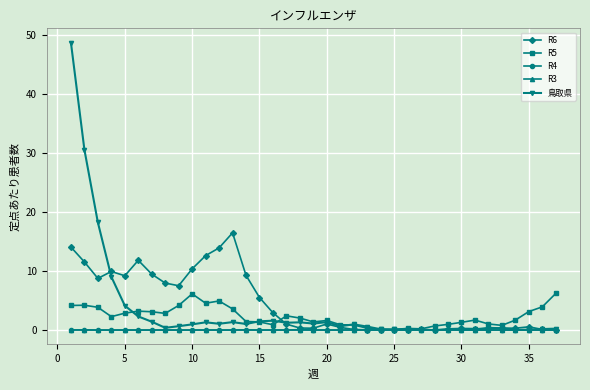

What are all the series names shown in the legend?

R6, R5, R4, R3, 鳥取県